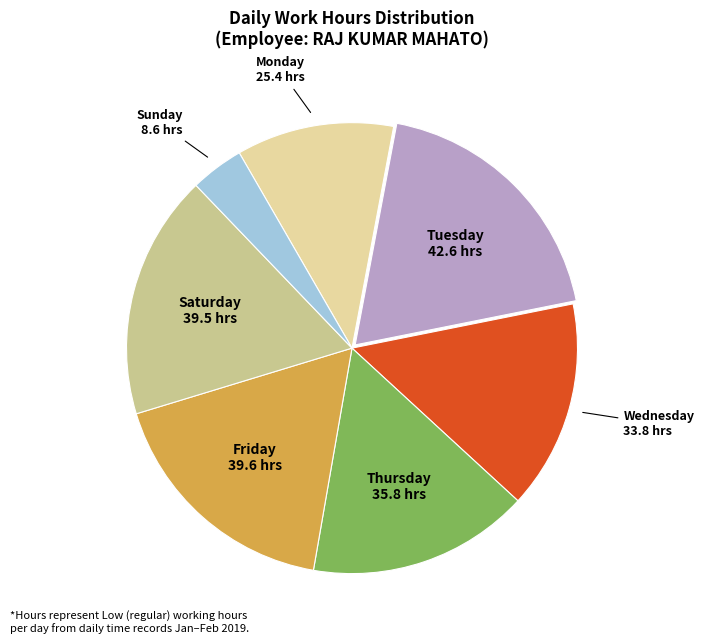

How many slices are in this pie chart?

7